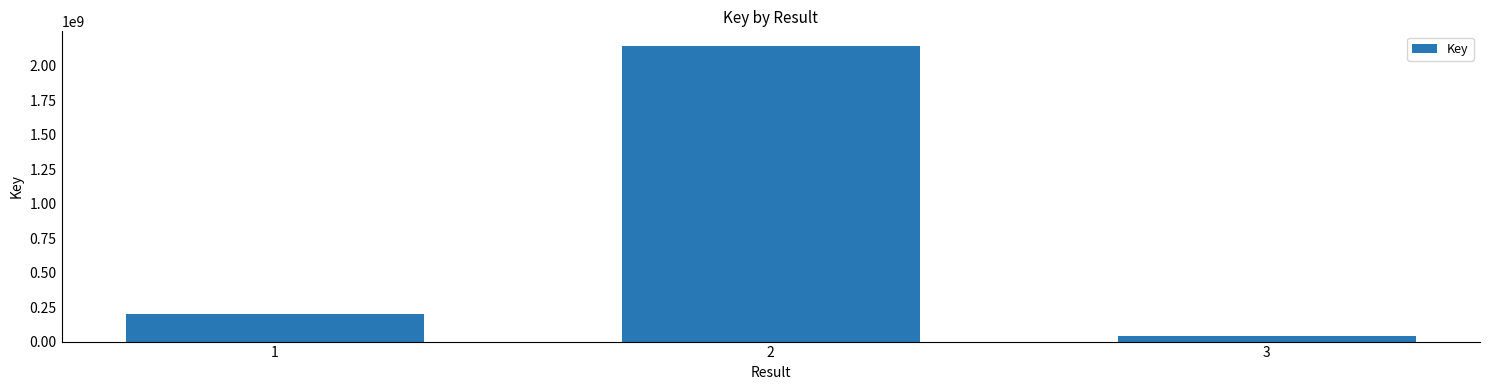

What is the change in value from 1 to 3?

-156918156